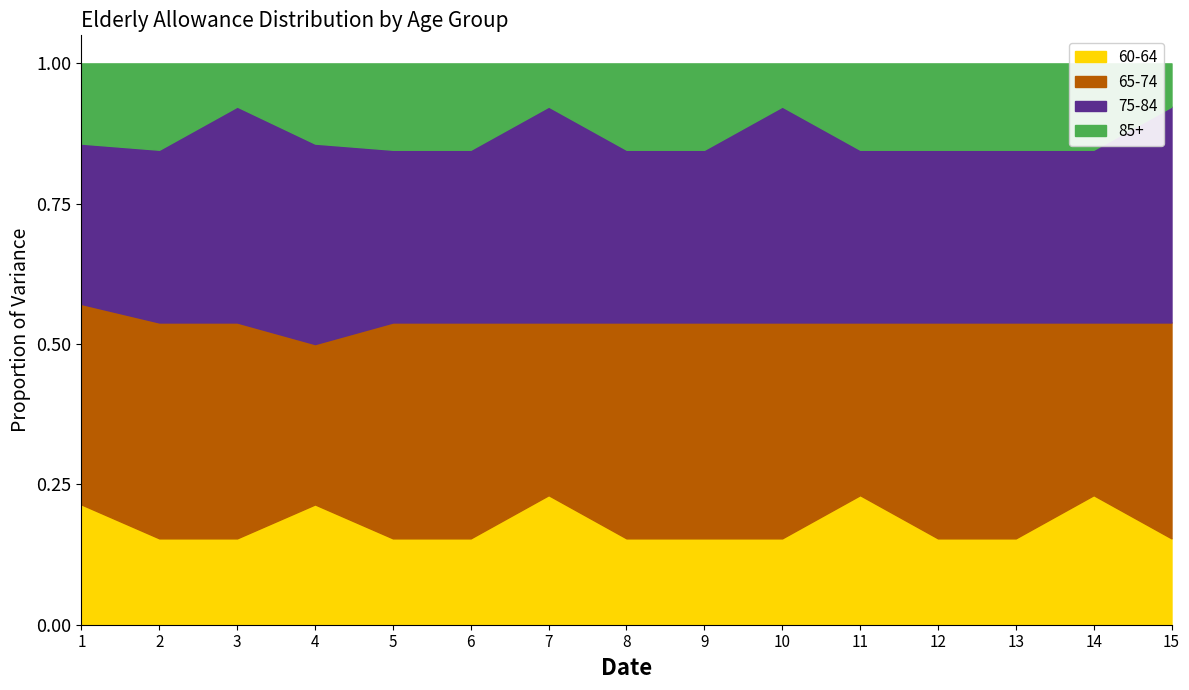

Which label corresponds to the largest value in the chart?

1